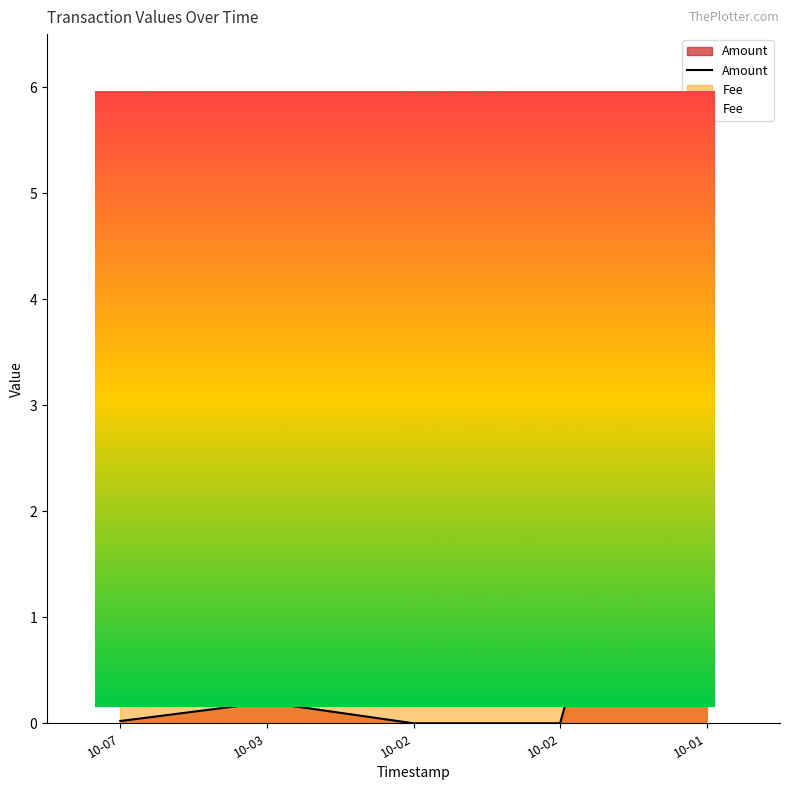

The Amount series shows 0.2 at 10-03. True or false?

True